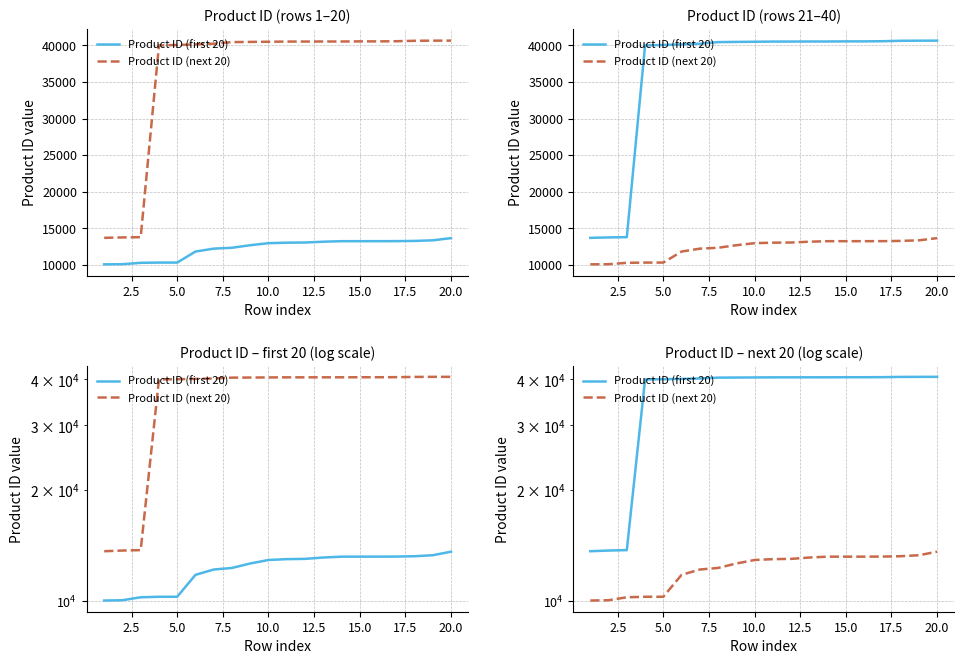

Reading right to left, list all the values displayed in this chart.

Product ID (first 20): 40662	40657	40643	40580	40561	40560	40544	40543	40536	40534	40510	40486	40461	40243	40145	40065	40008	13753	13717	13659
Product ID (next 20): 13619	13320	13238	13209	13203	13202	13201	13130	13020	12998	12929	12651	12301	12182	11782	10273	10272	10240	10052	10033